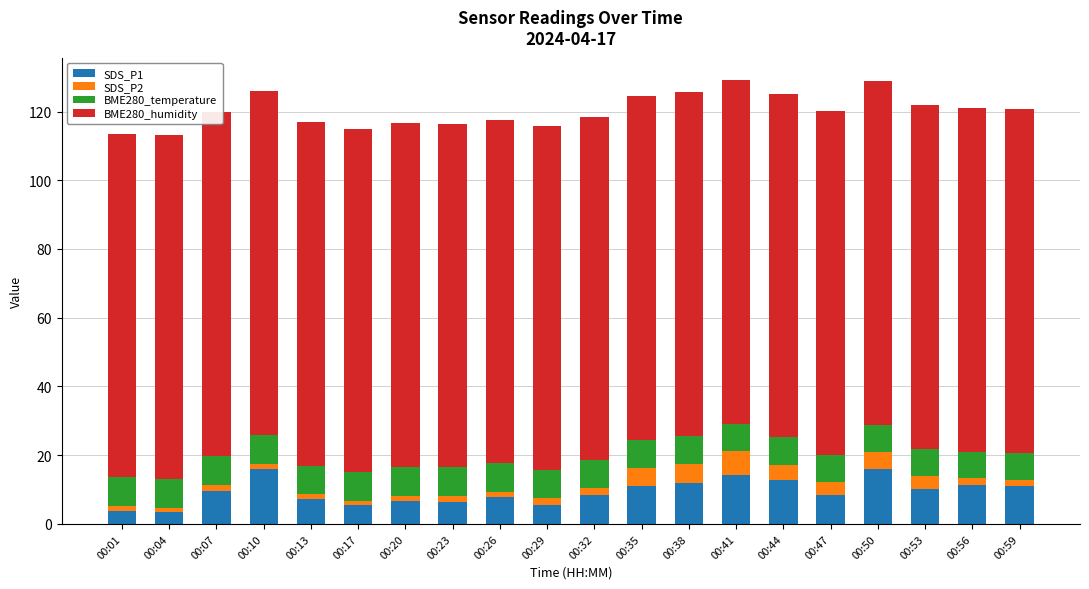

True or false: BME280_temperature has a value of 13.6 at 00:38.

False